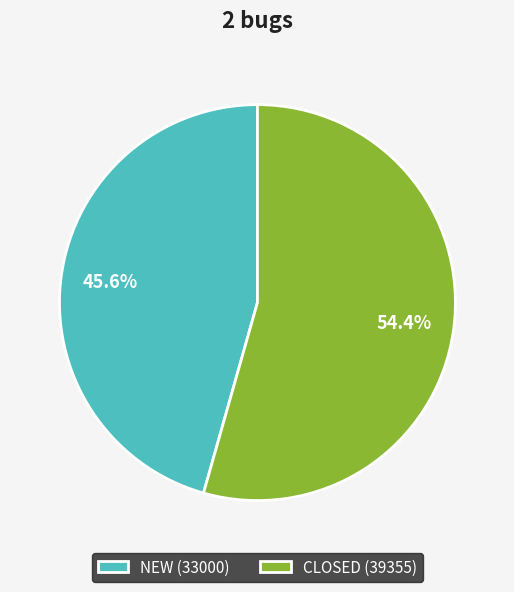

Does NEW account for over 50% of the chart?

No